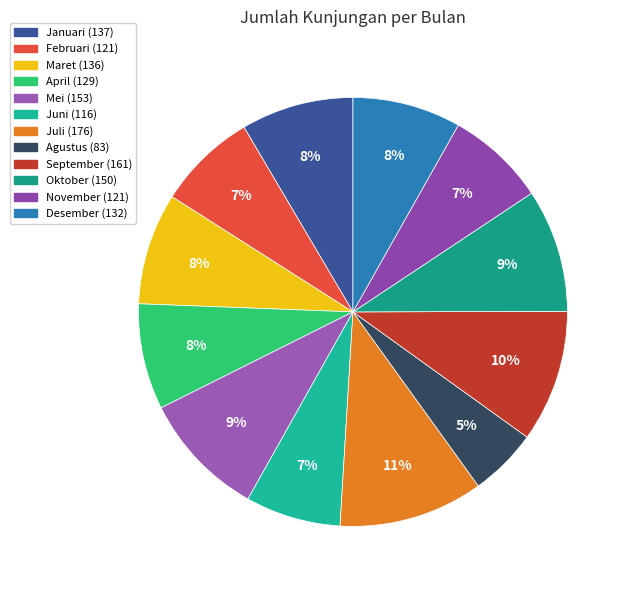

What percentage do Oktober and Maret together represent?

17.7%